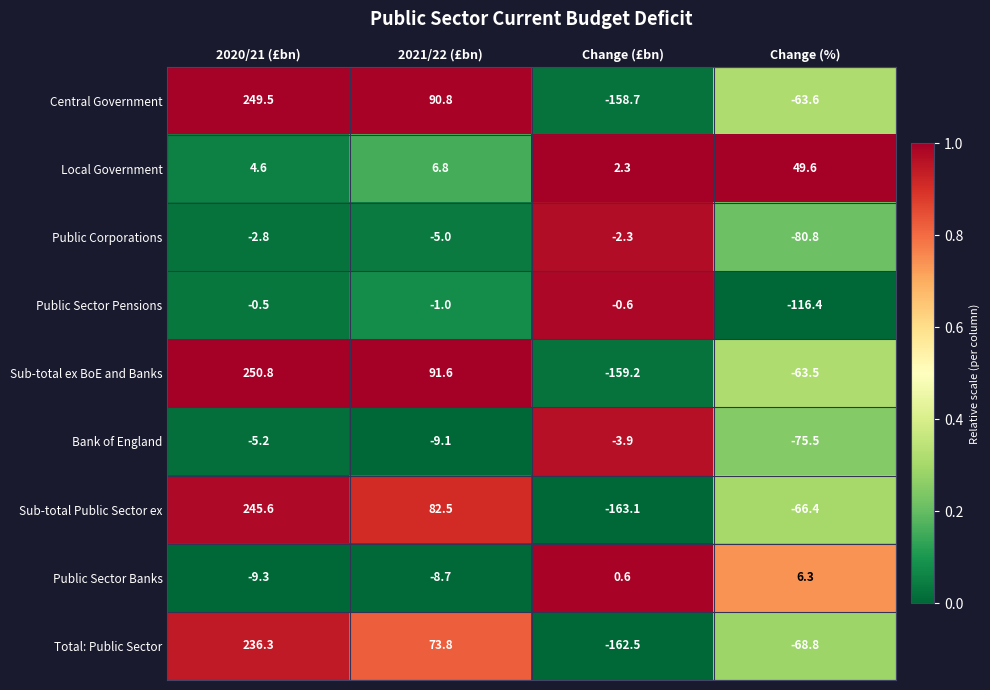

What is the total value across all series at 2021/22 (£bn)?

321.7